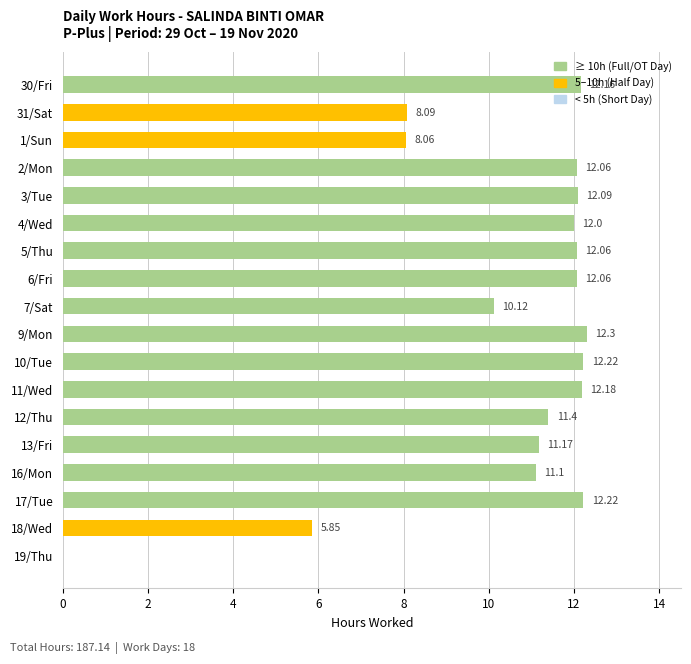

What is the sum of all values?

187.1